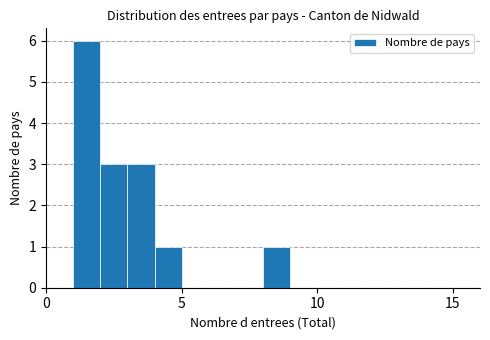

Read against the x-axis, roughly where is the centre of the tallest bar?

1.5